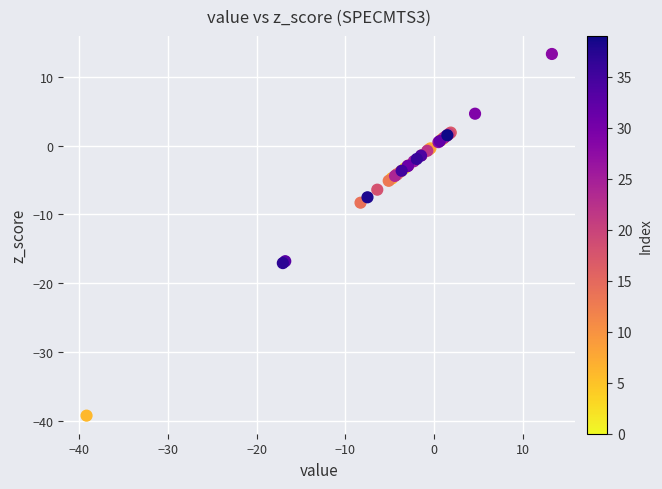

What Y value in the scatter plot is closest to -12?

-8.3